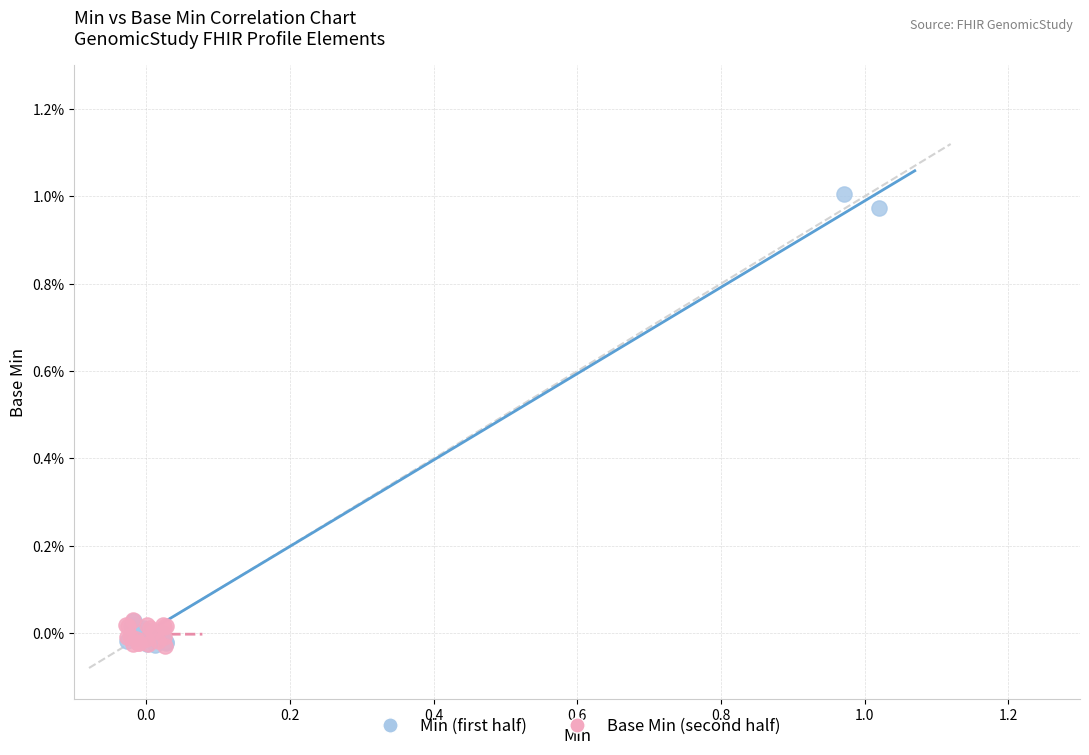

Which series has the widest spread of Y values?

Min (first half)